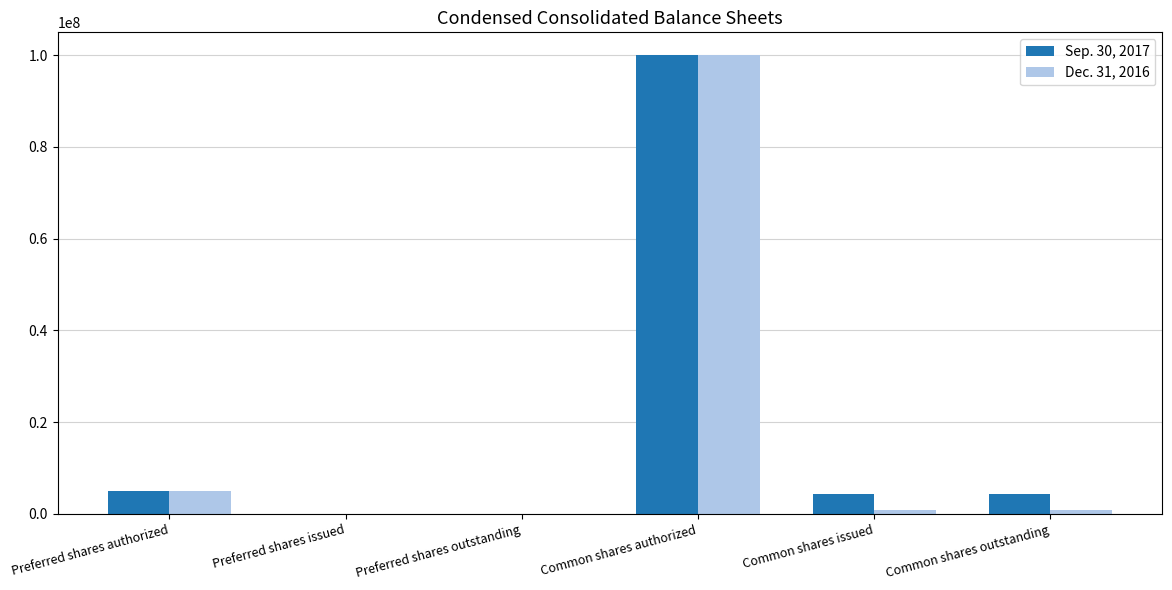

Which label corresponds to the largest value in the chart?

Common shares authorized